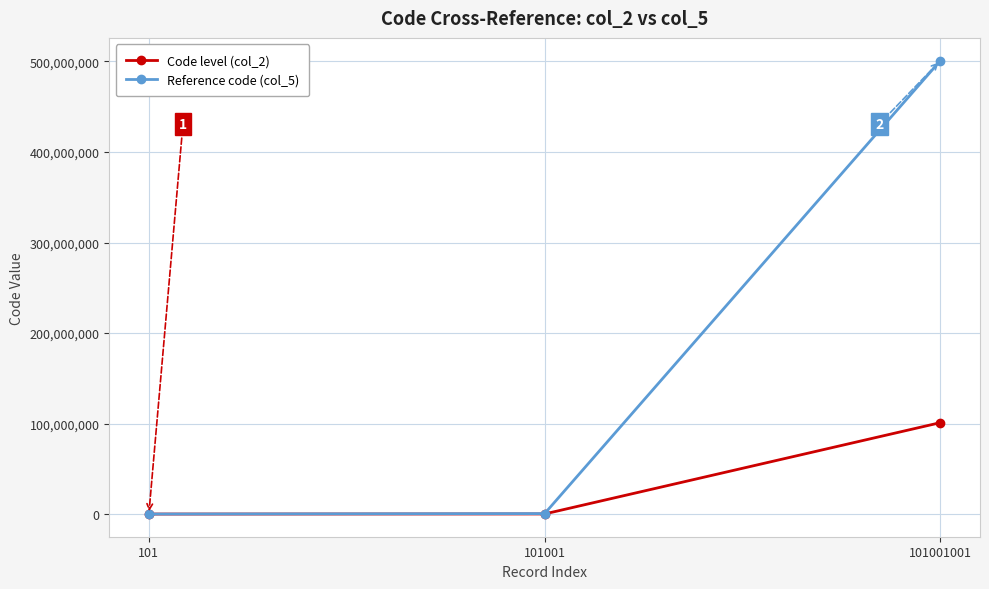

At which category is the sum across all series the highest?

101001001